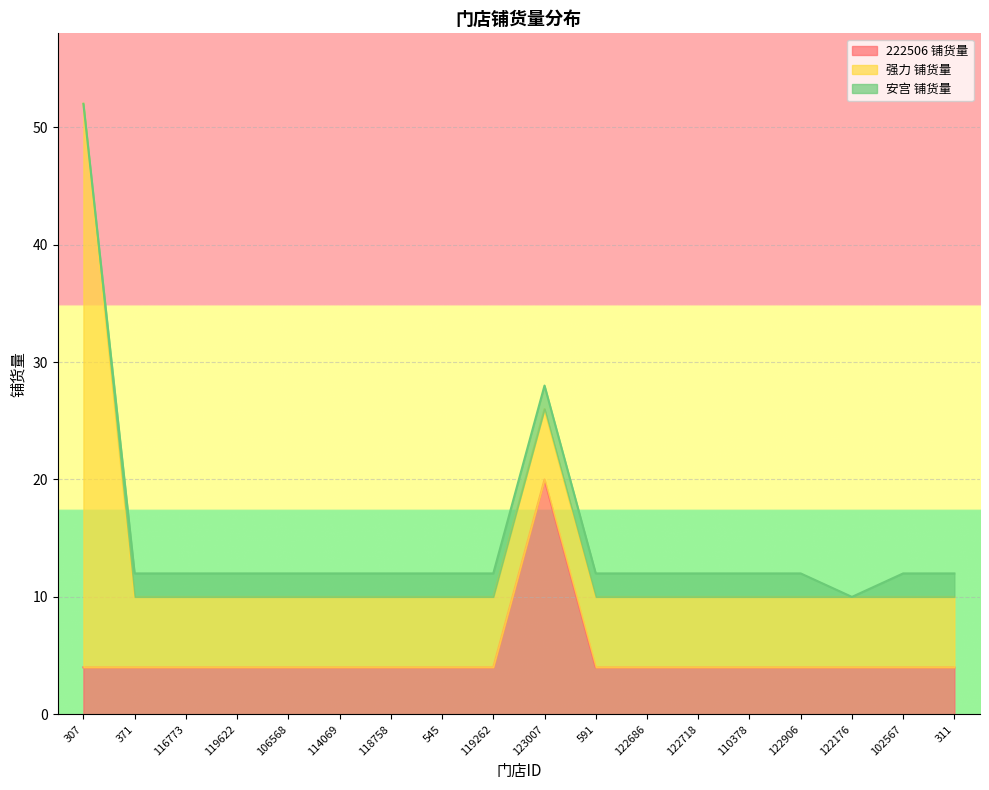

How many distinct data groups are displayed?

3